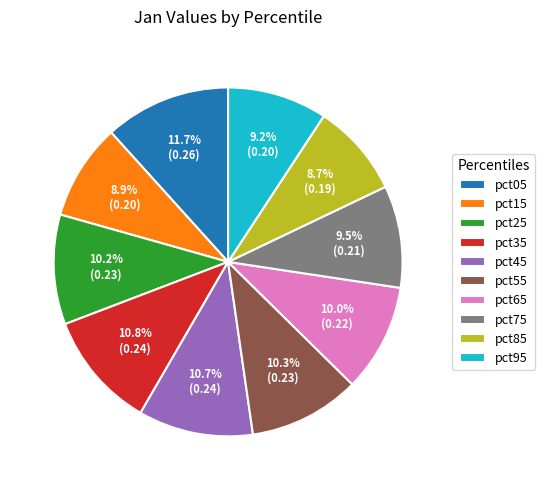

True or false: pct05 accounts for 17% of the total.

False